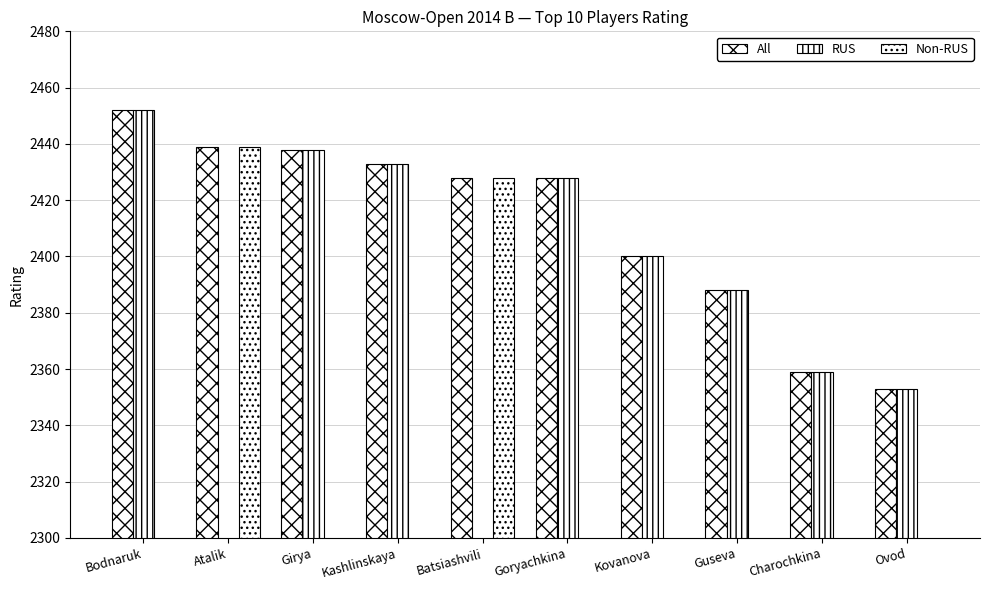

How many positive values does the Non-RUS series have?

2